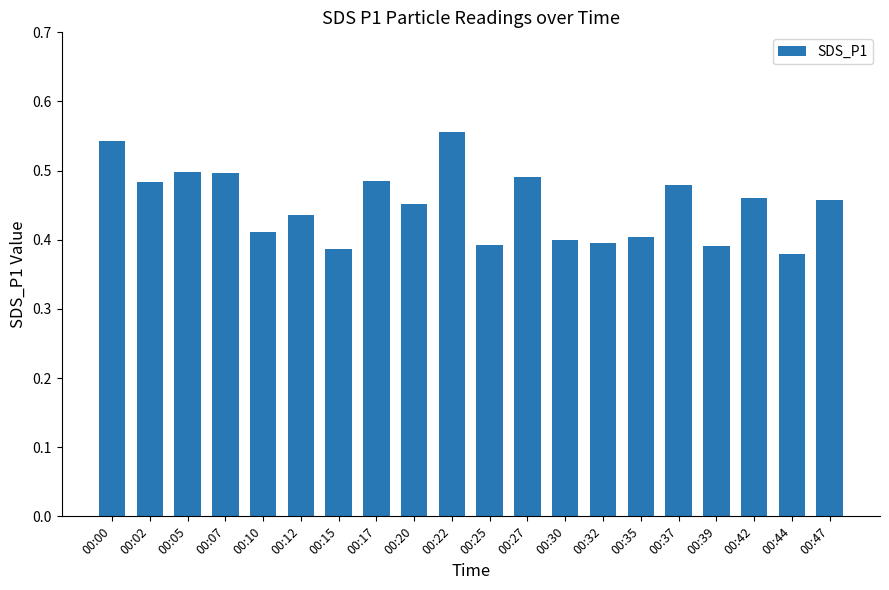

Are the bars horizontal?

No